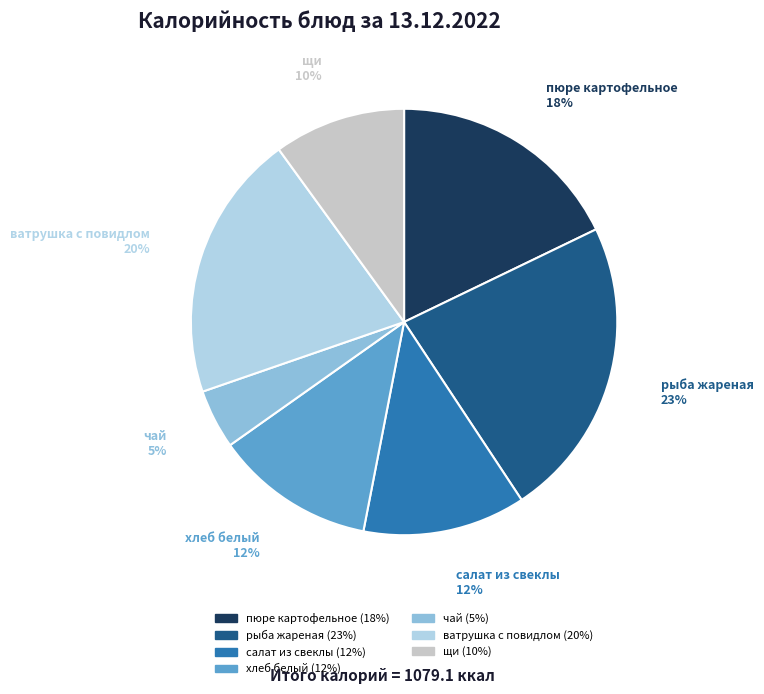

To the nearest percent, what portion does хлеб белый represent?

12%